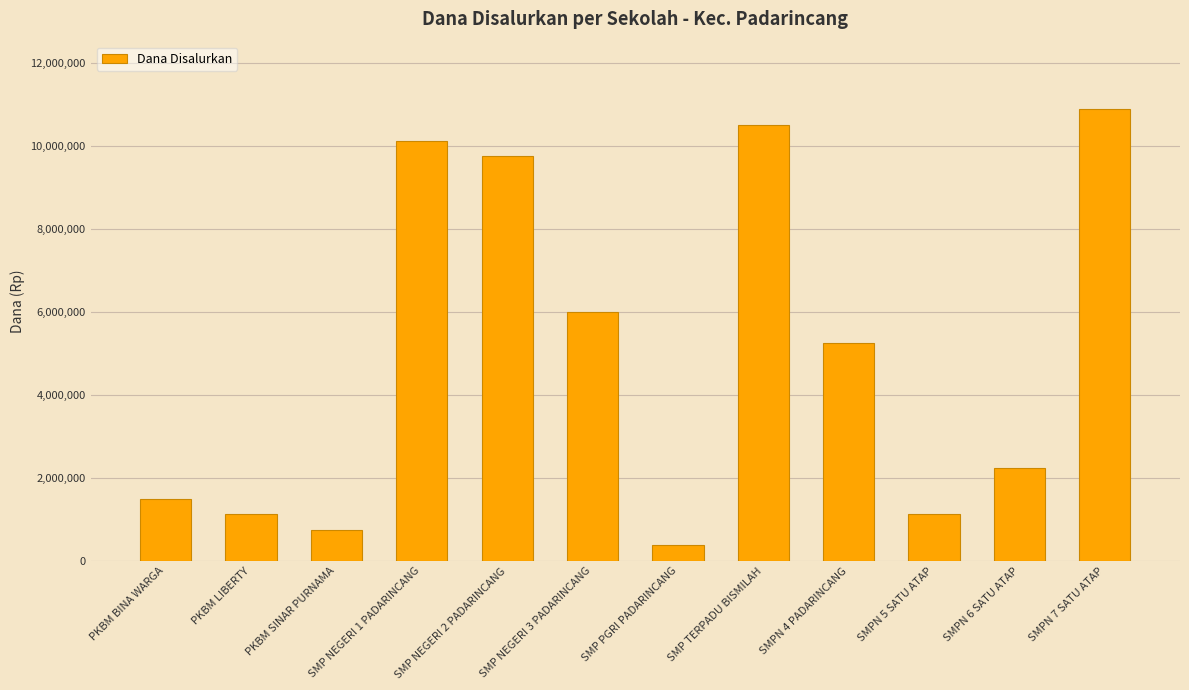

What is the label of the 5th bar from the right?

SMP TERPADU BISMILAH